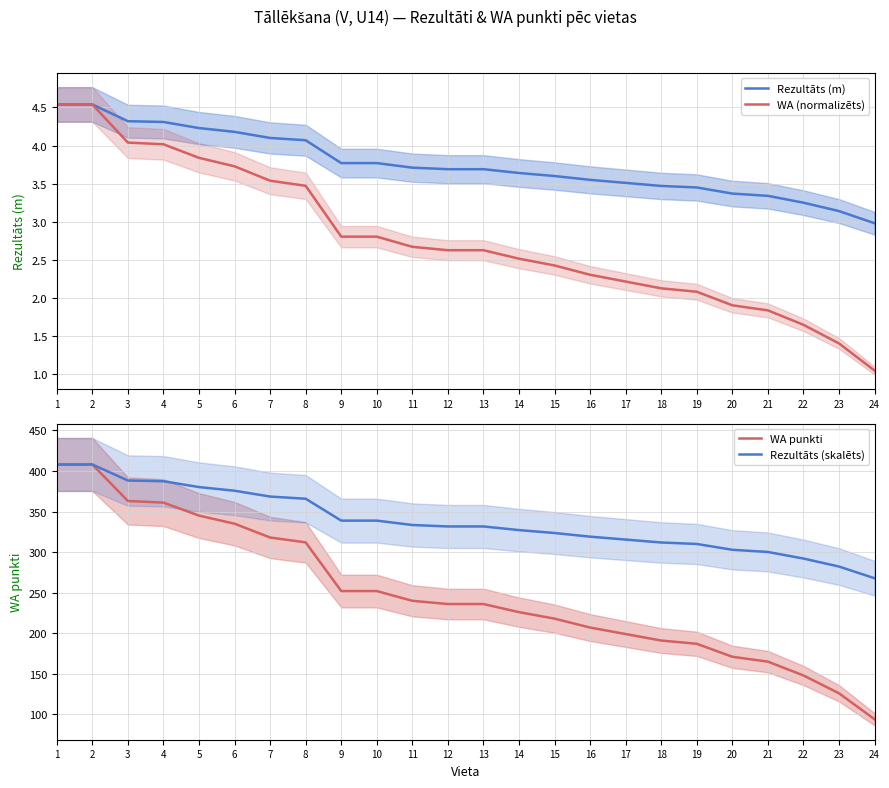

What is the difference between the WA punkti values at 16 and 3?

156.0